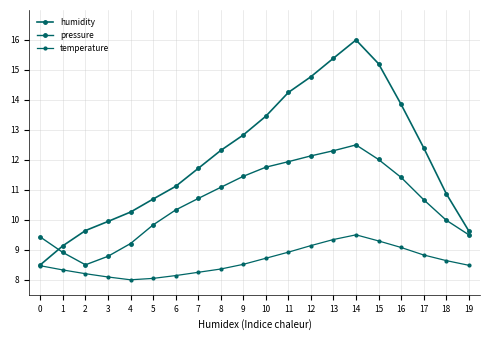

How many lines are shown in the chart?

3